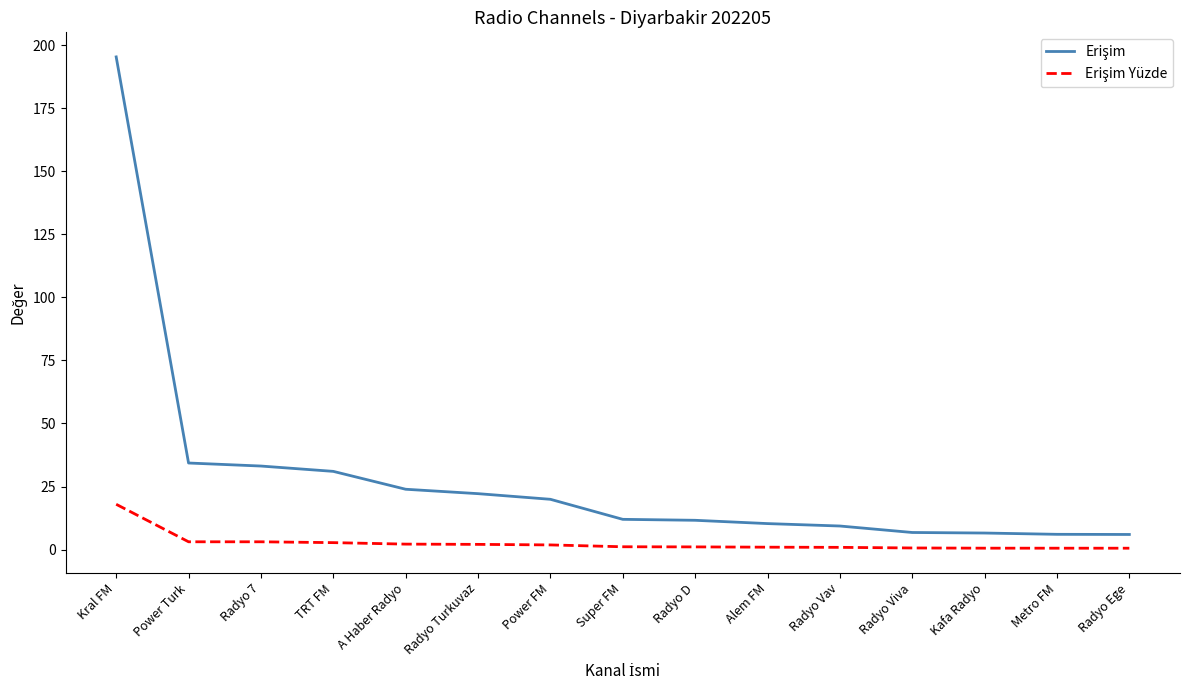

At which category is the sum across all series the highest?

Kral FM